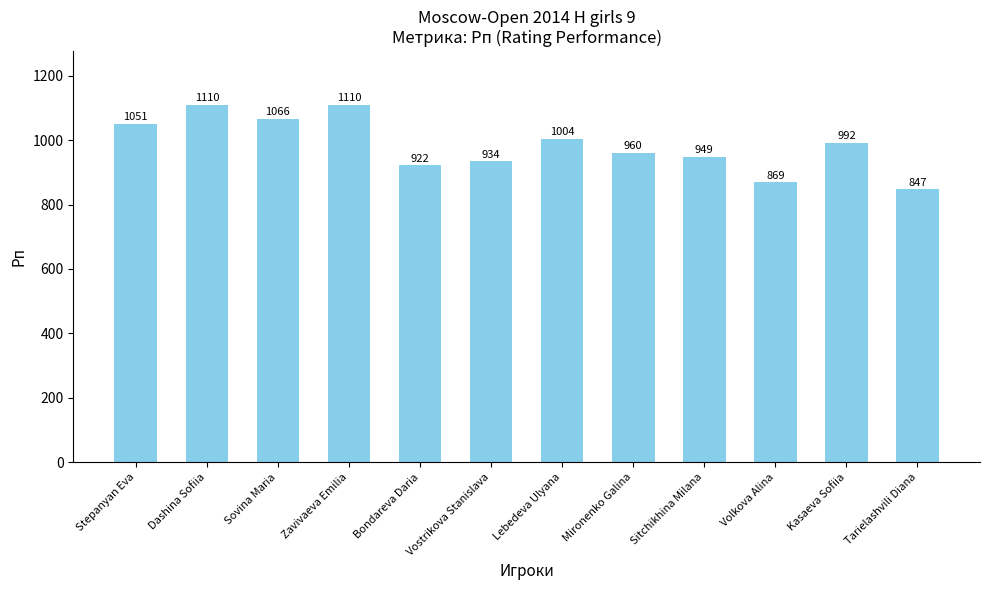

True or false: the data shows 992 at Kasaeva Sofiia.

True